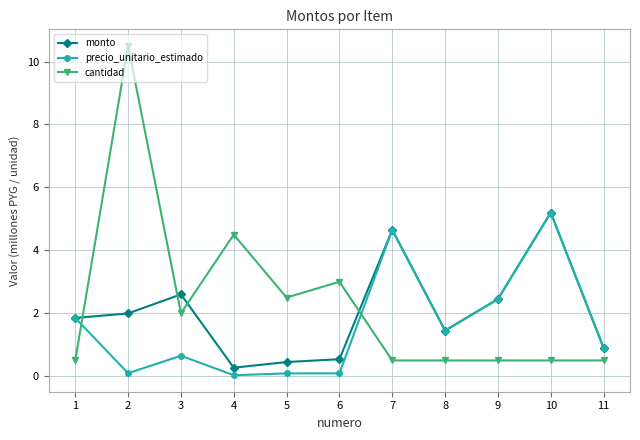

Rank the series at 5 from highest to lowest value.

cantidad, monto, precio_unitario_estimado